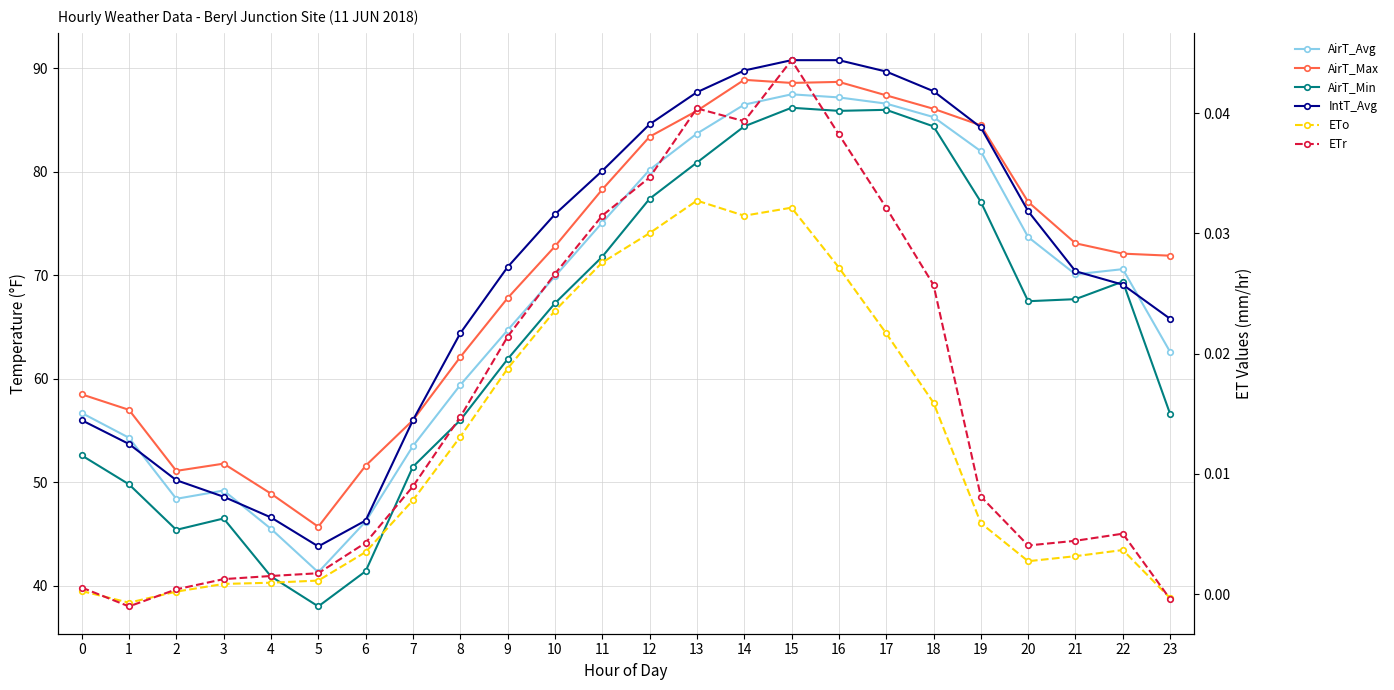

What is the sum of the AirT_Avg values at 22 and 19?

152.6